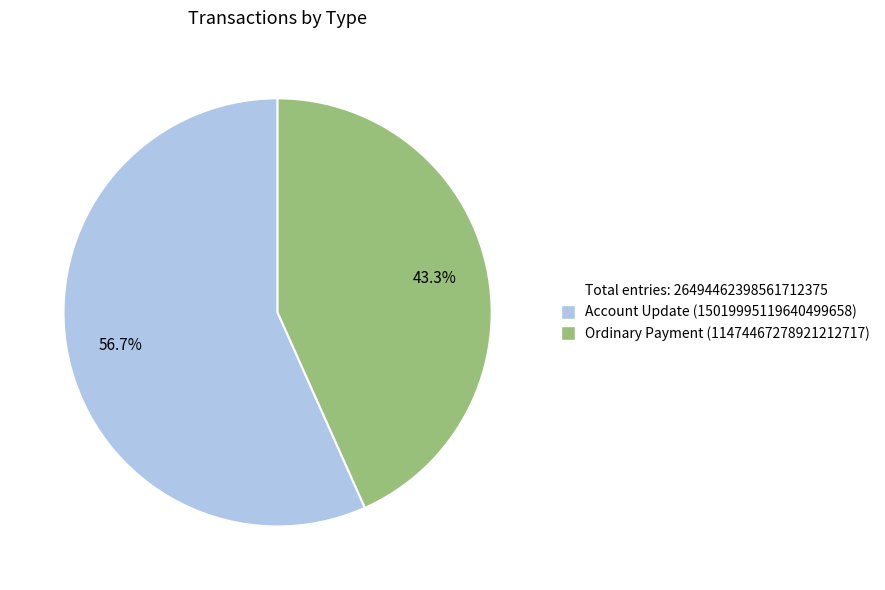

Does any single category account for the majority?

Yes